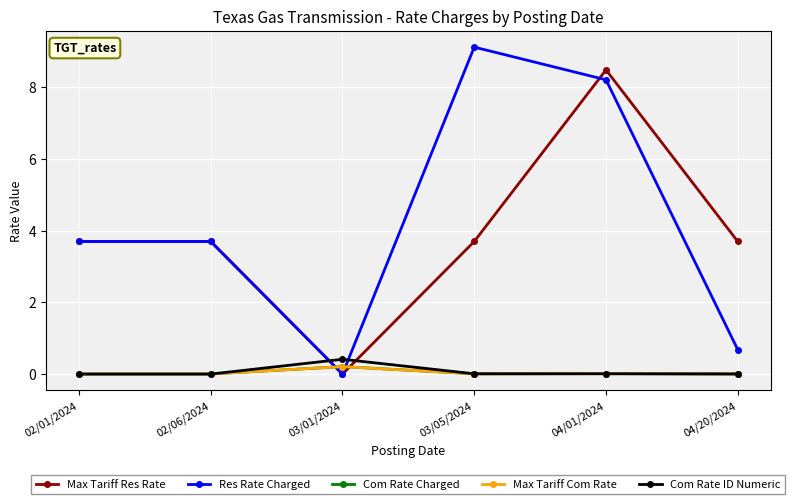

What is the label of the 4th point from the right?

03/01/2024